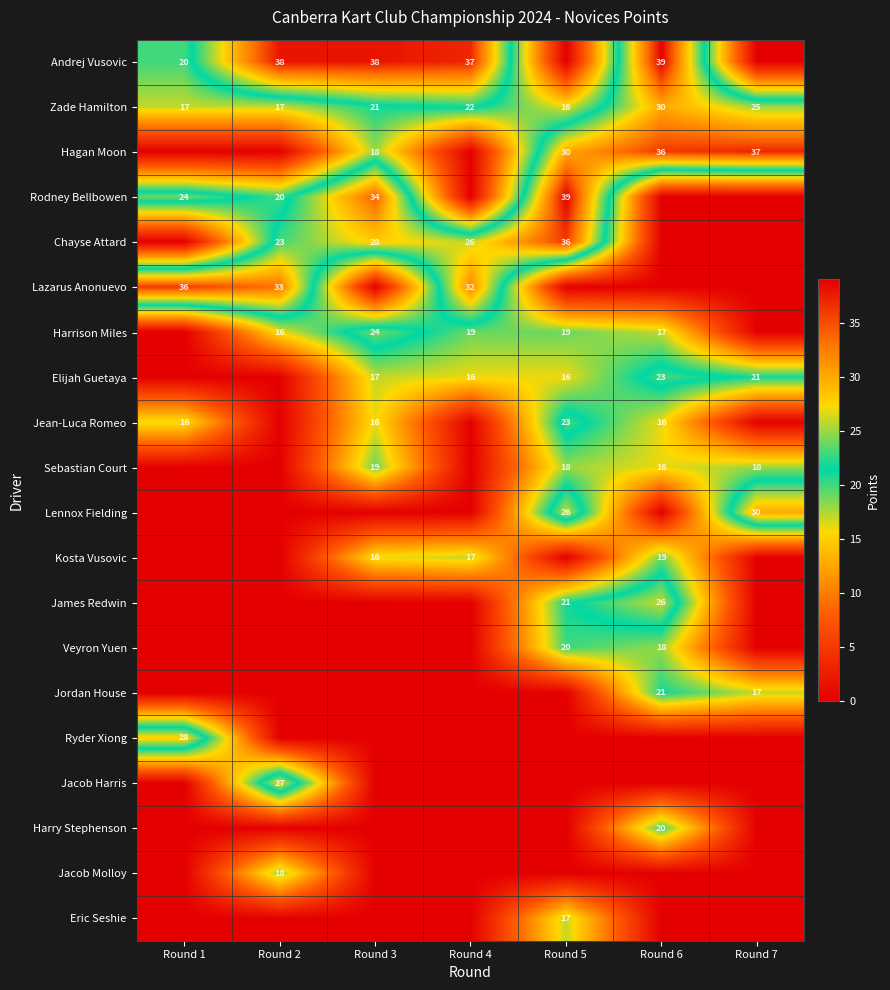

At which label does Chayse Attard first exceed 23?

Round 3